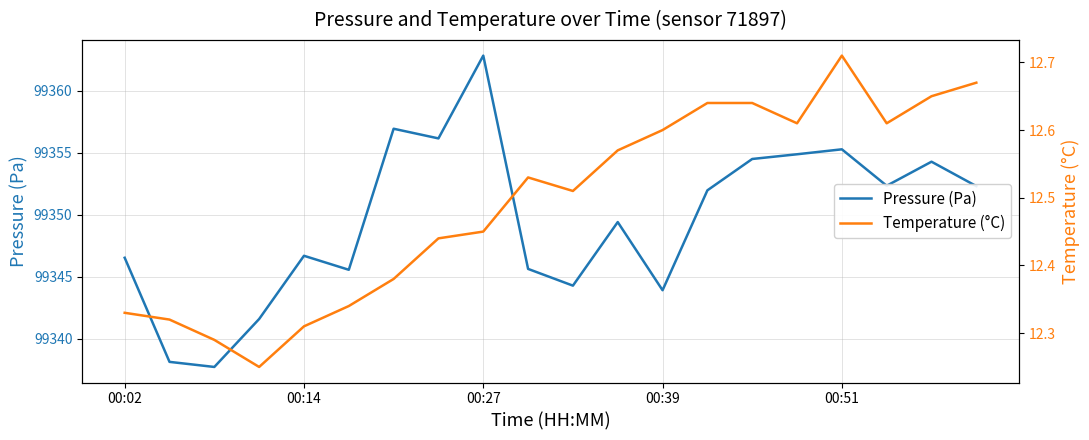

In Temperature (°C), how many points are lower than both neighbors (excluding endpoints)?

4